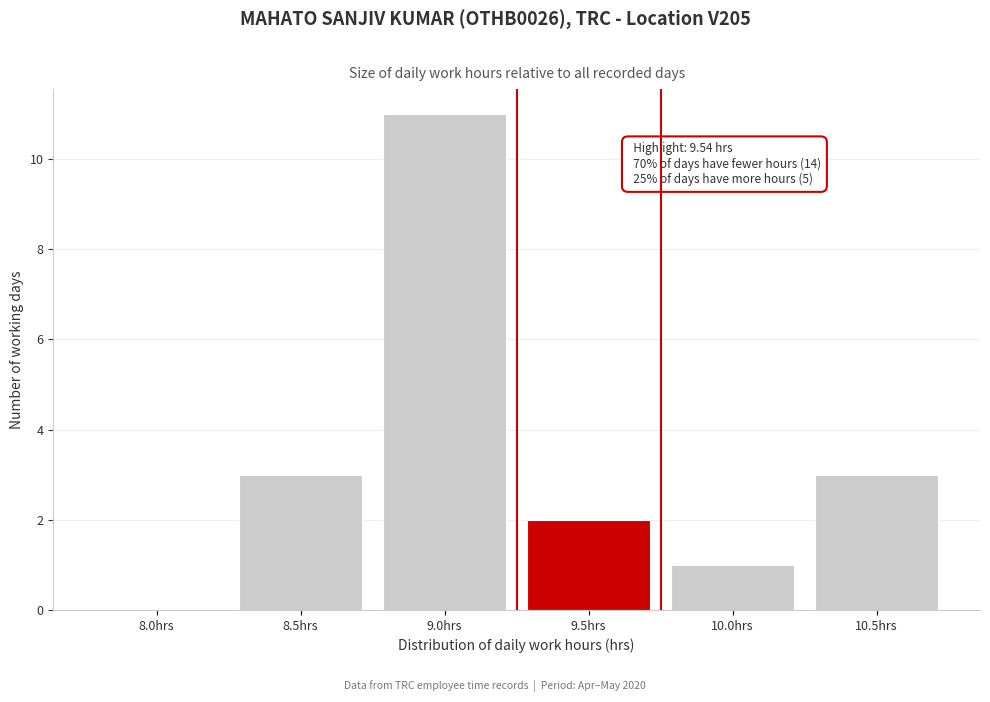

Reading left to right, transcribe all the data shown in this chart.

8.0hrs=0	8.5hrs=3	9.0hrs=11	9.5hrs=2	10.0hrs=1	10.5hrs=3